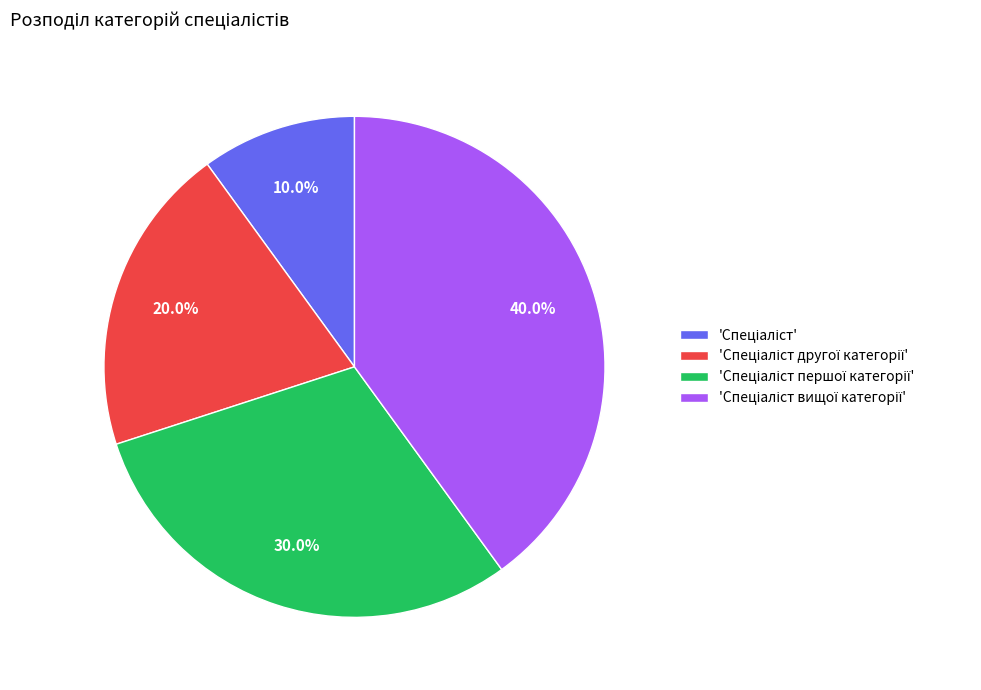

Is there a majority slice in this chart?

No